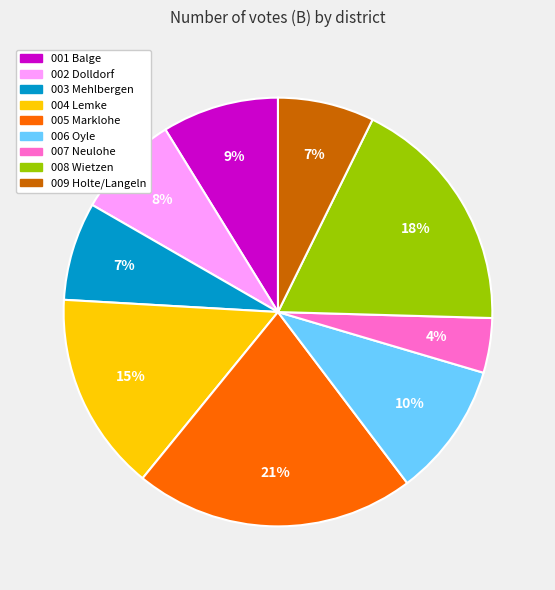

To the nearest percent, what is the average slice percentage?

11%